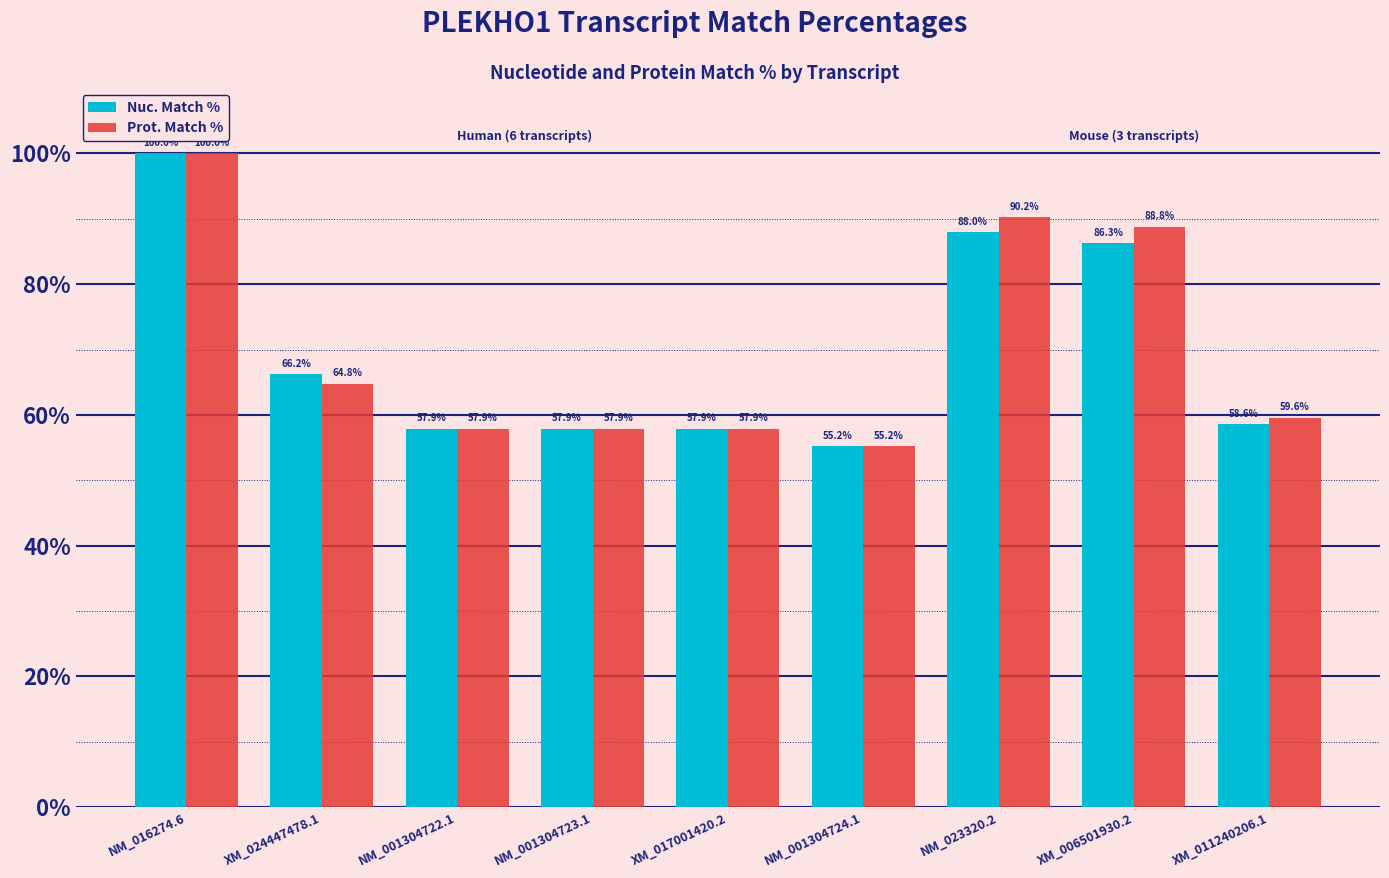

Rank the series at NM_023320.2 from highest to lowest value.

Prot. Match %, Nuc. Match %